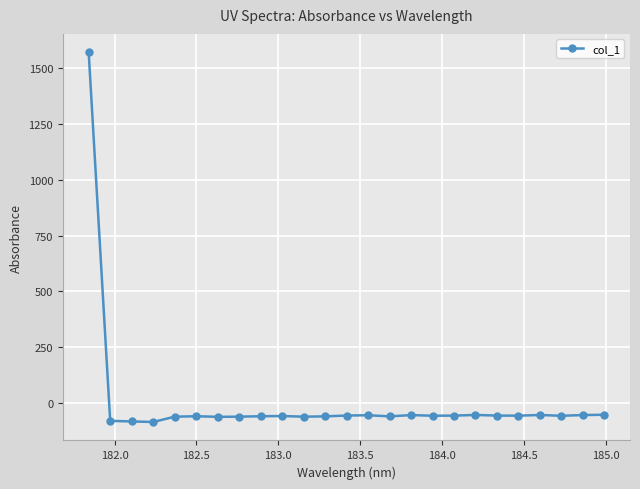

True or false: there are more than 2 points higher than both neighbors.

True